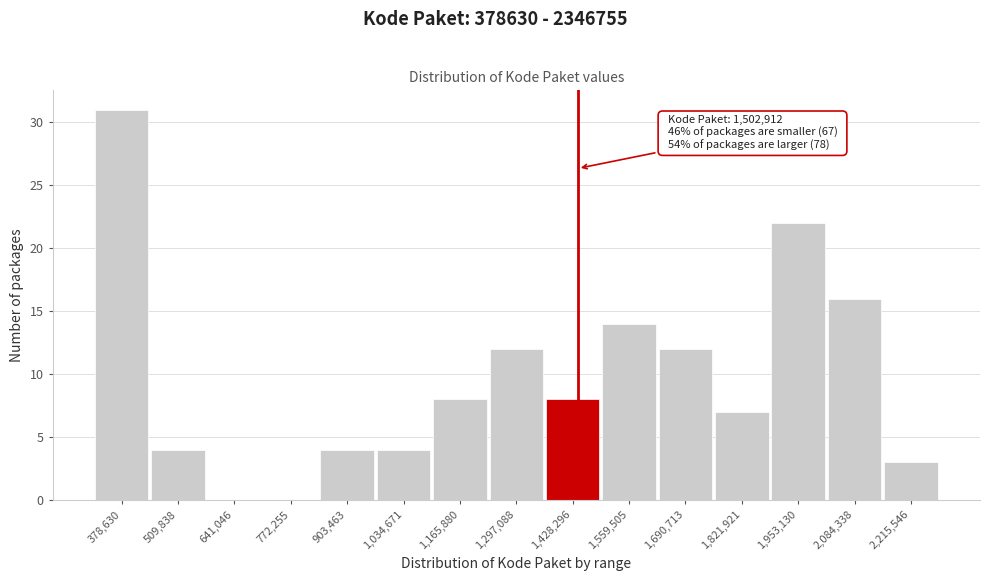

Reading left to right, list all the values displayed in this chart.

378,630=31	509,838=4	641,046=0	772,255=0	903,463=4	1,034,671=4	1,165,880=8	1,297,088=12	1,428,296=8	1,559,505=14	1,690,713=12	1,821,921=7	1,953,130=22	2,084,338=16	2,215,546=3